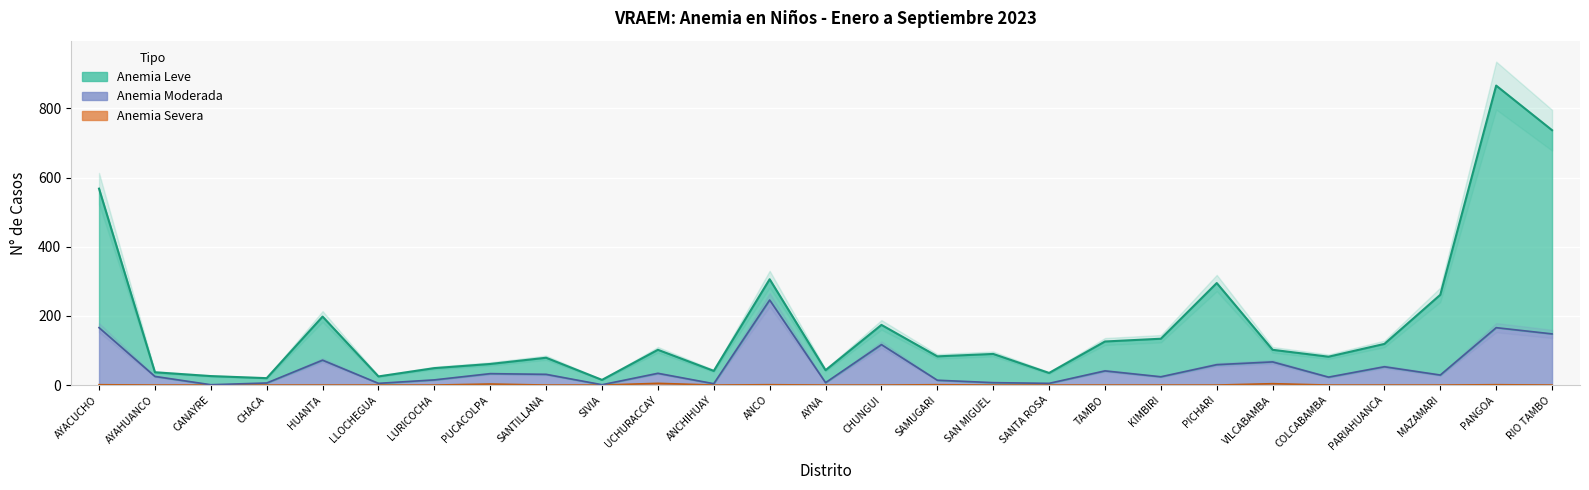

What is the label of the 15th point from the left?

CHUNGUI